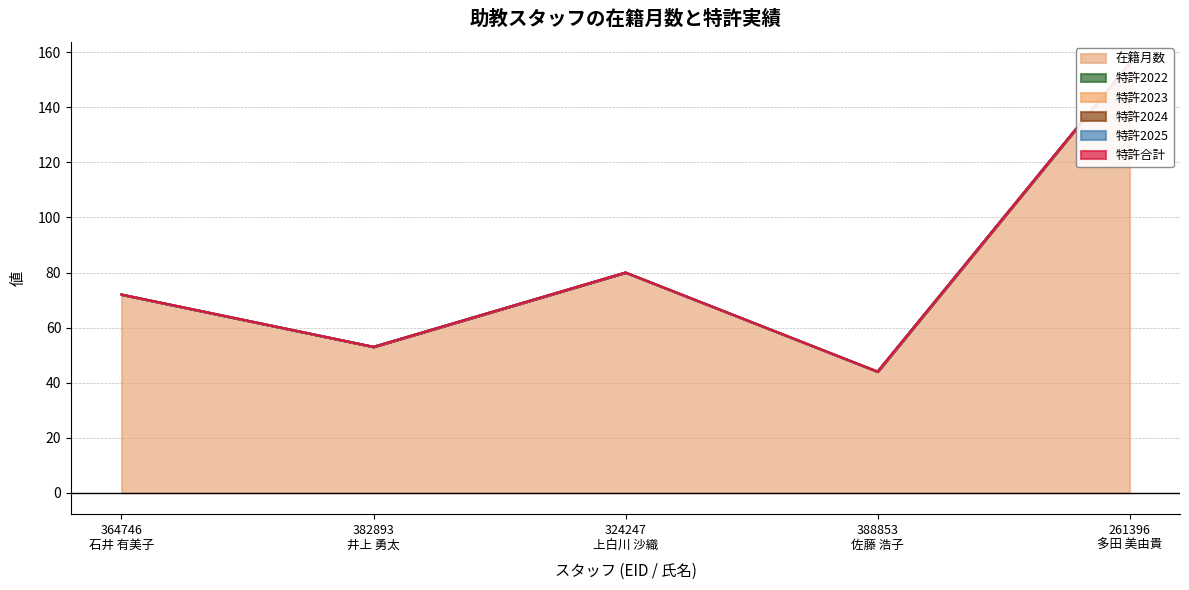

Where is 特許2023 nearest to the value 0?

364746
石井 有美子